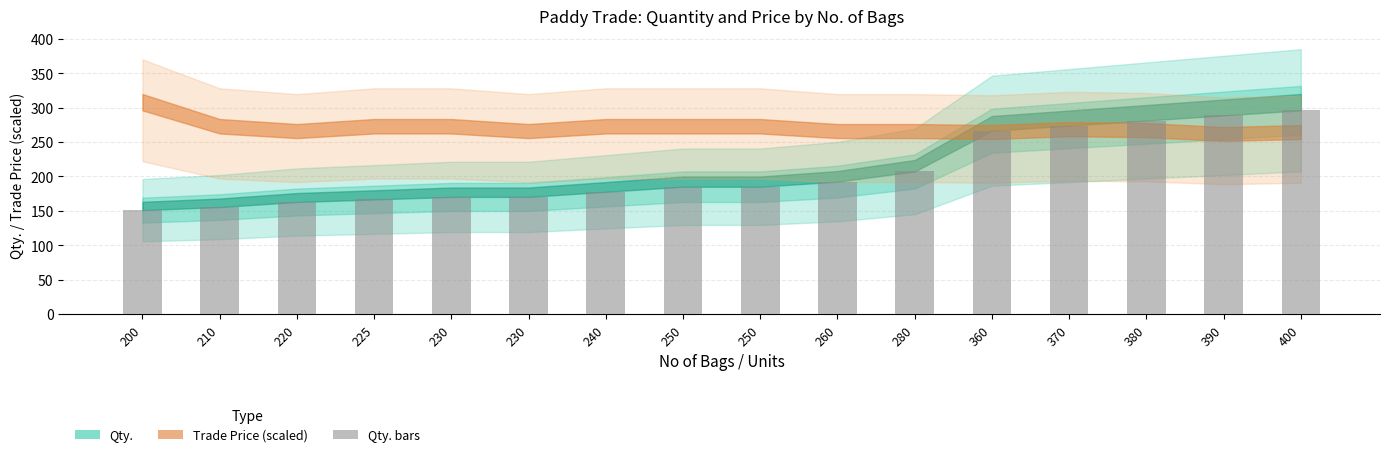

Reading left to right, what are all the values shown in this chart?

151.0	155.4	162.8	166.5	170.2	170.2	177.6	185.0	185.0	192.4	207.2	266.4	273.8	281.2	288.6	296.0